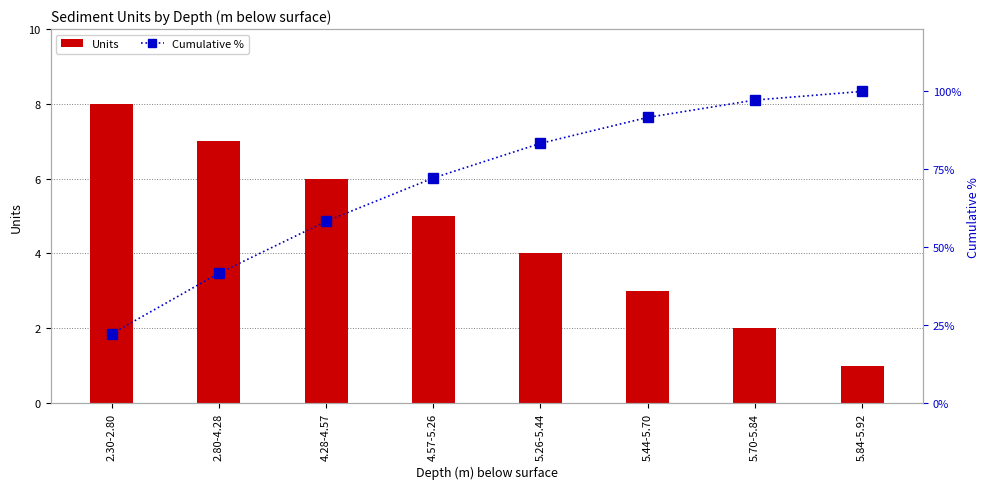

Which has a higher value, 5.26-5.44 or 5.44-5.70?

5.26-5.44